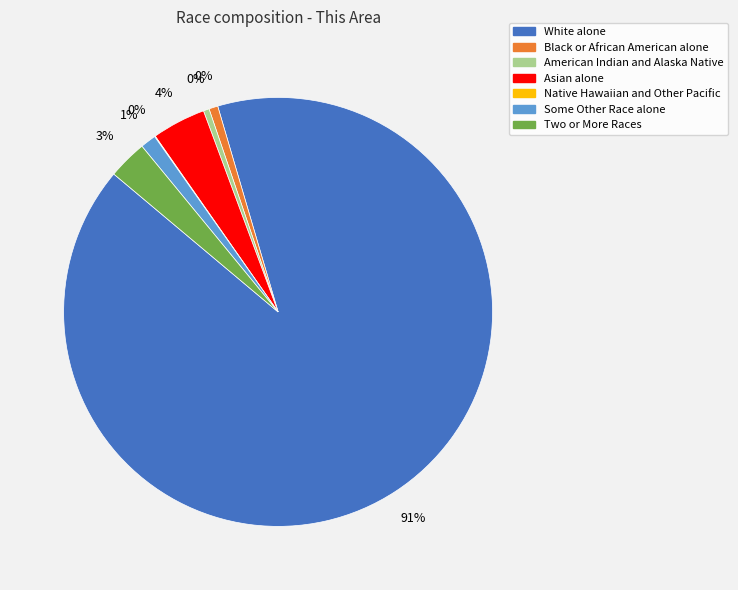

To the nearest percent, what is the difference between the largest and smallest slice percentages?

91%